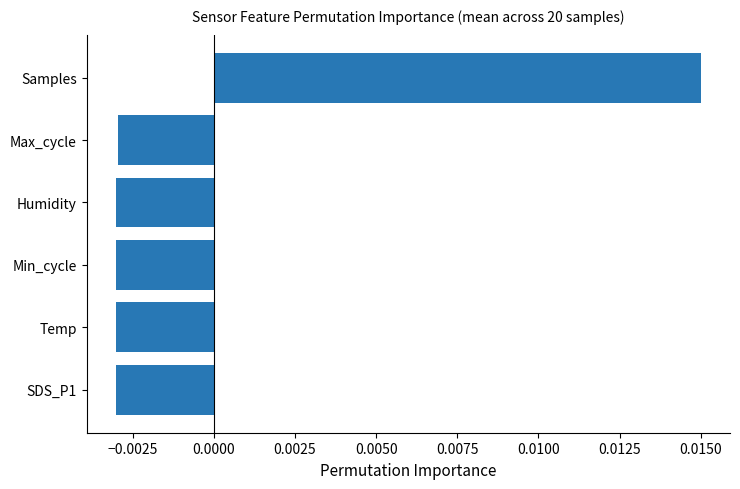

How many values are above zero?

1